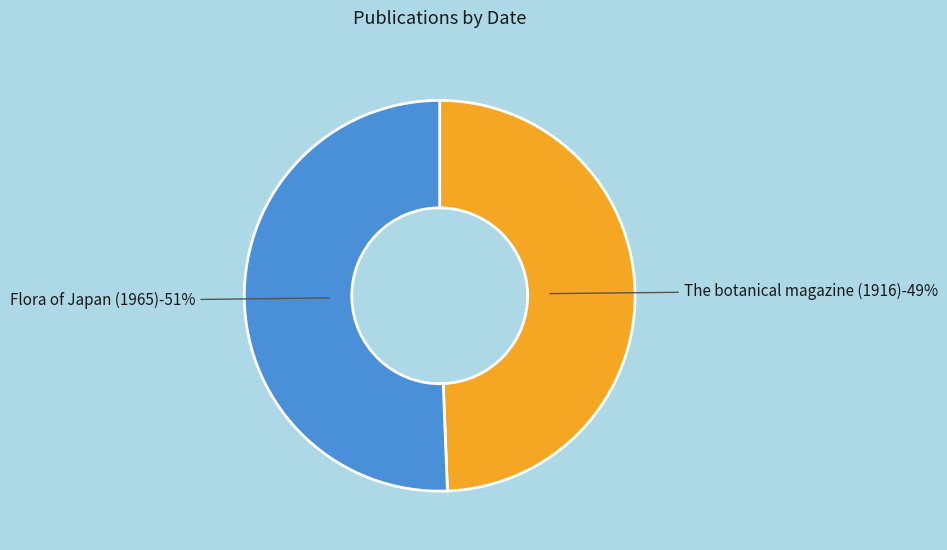

Count the number of slices in the pie.

2